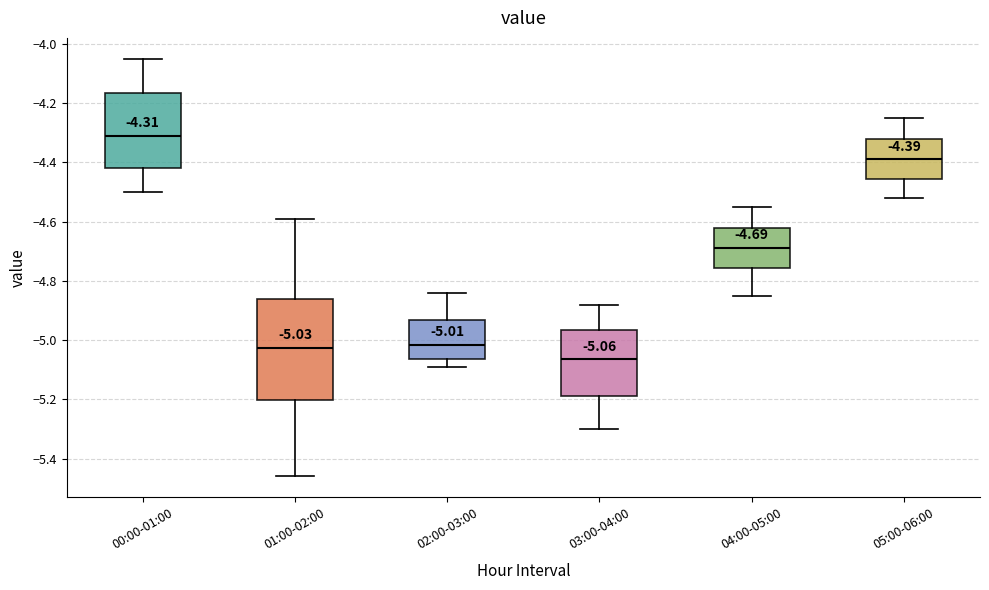

Which box is the tallest, from its lower edge to its upper edge?

01:00-02:00